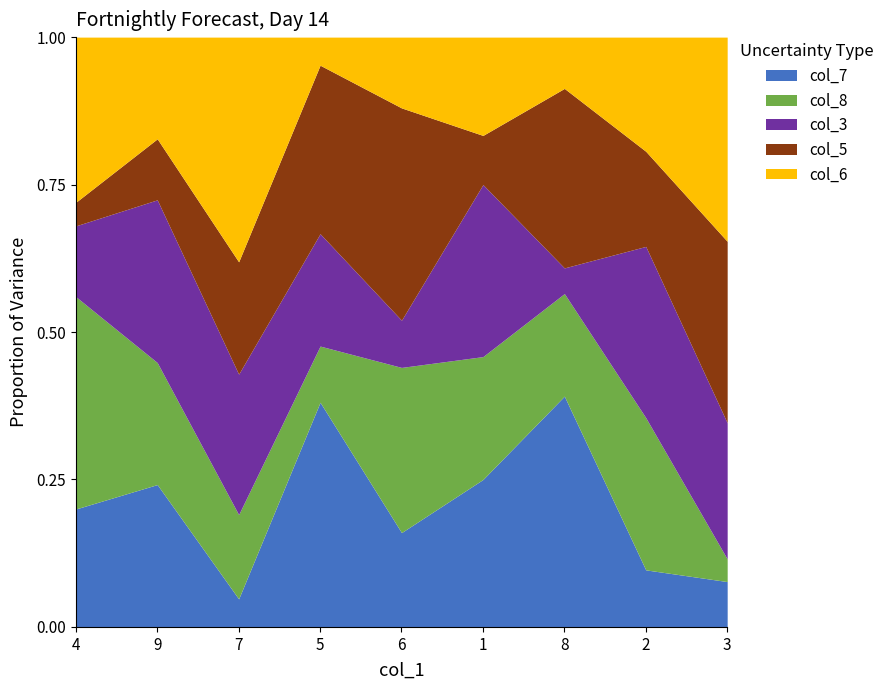

What is the total value across all series at 4?

1.0